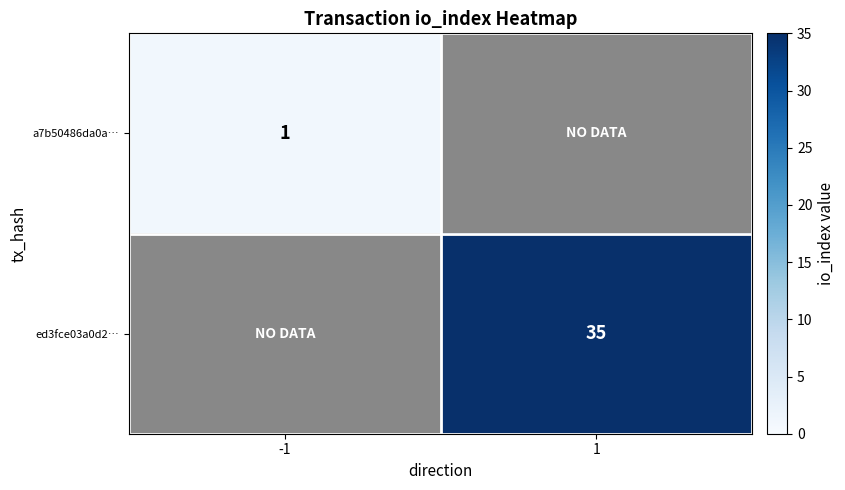

At which category is the sum across all series the highest?

1